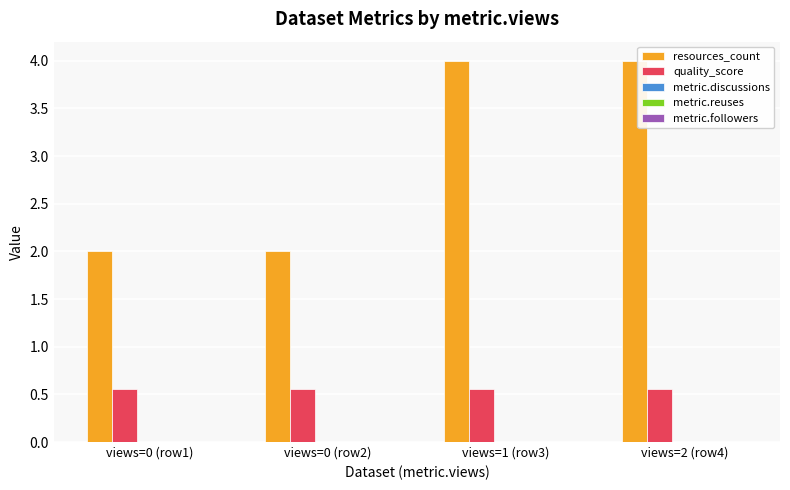

What is the total value across all series at views=1 (row3)?

4.6